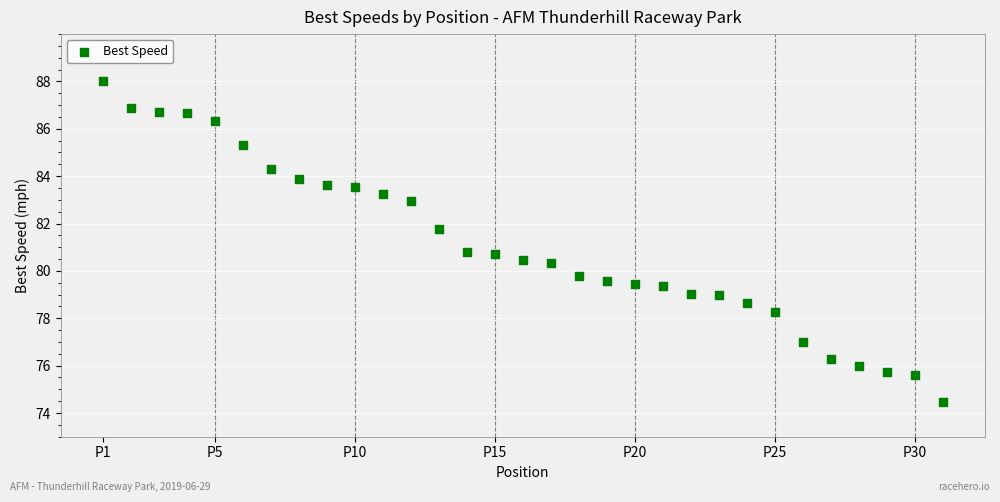

What is the range of Y values (max minus min)?

13.5